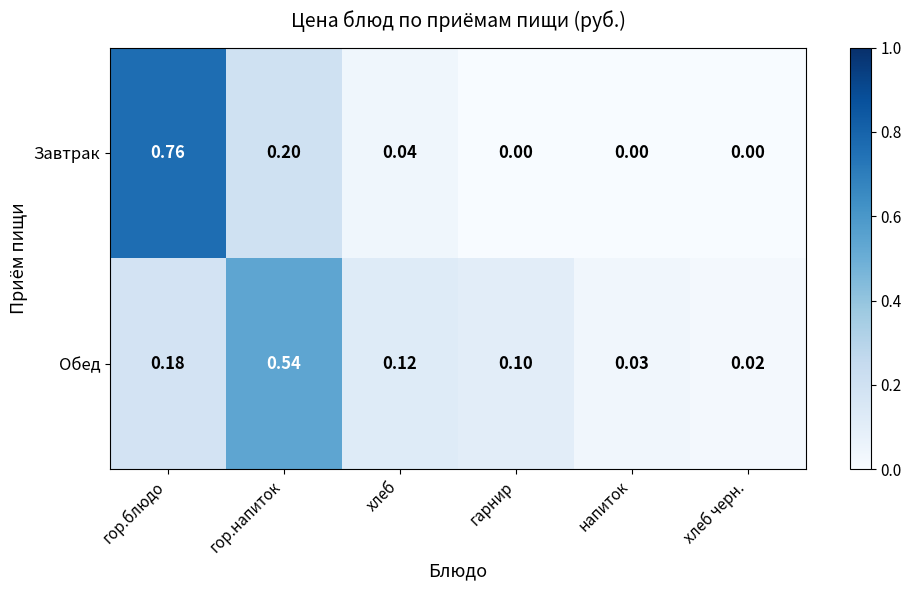

What is the spread (max minus min) of values at хлеб?

0.1